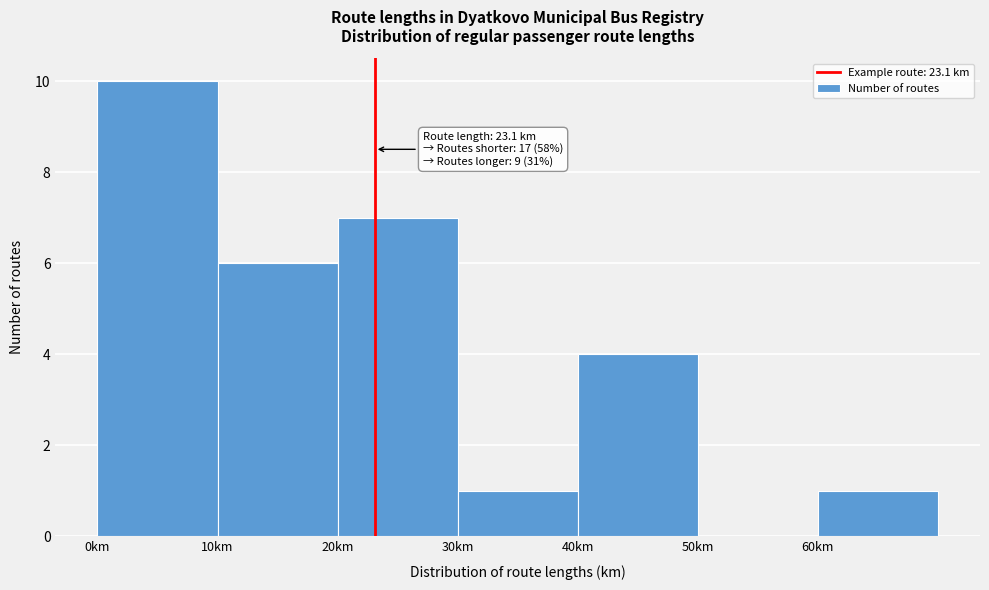

Which range on the x-axis has the tallest bar?

0 to 10